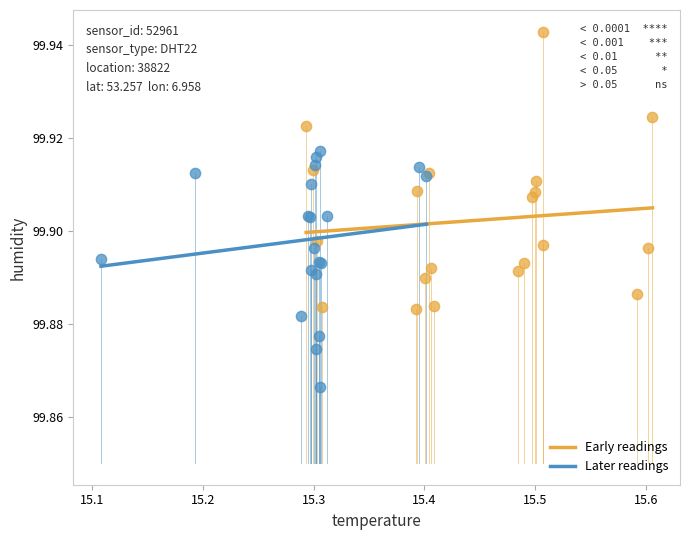

Which series has the widest spread of Y values?

Early readings